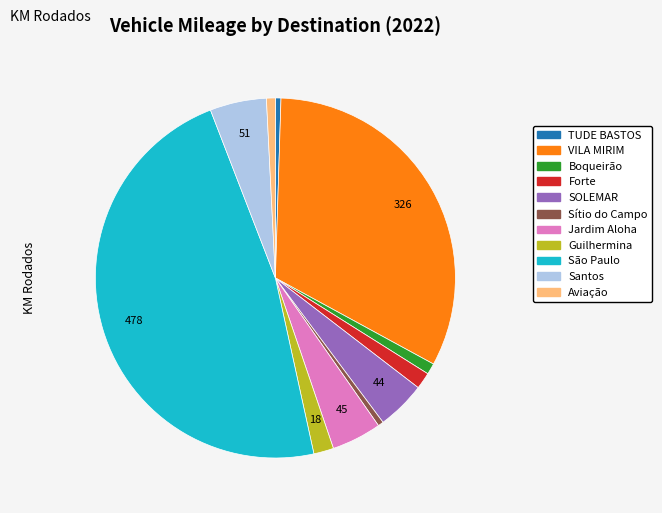

Is it true that Boqueirão is 1% of the pie?

True